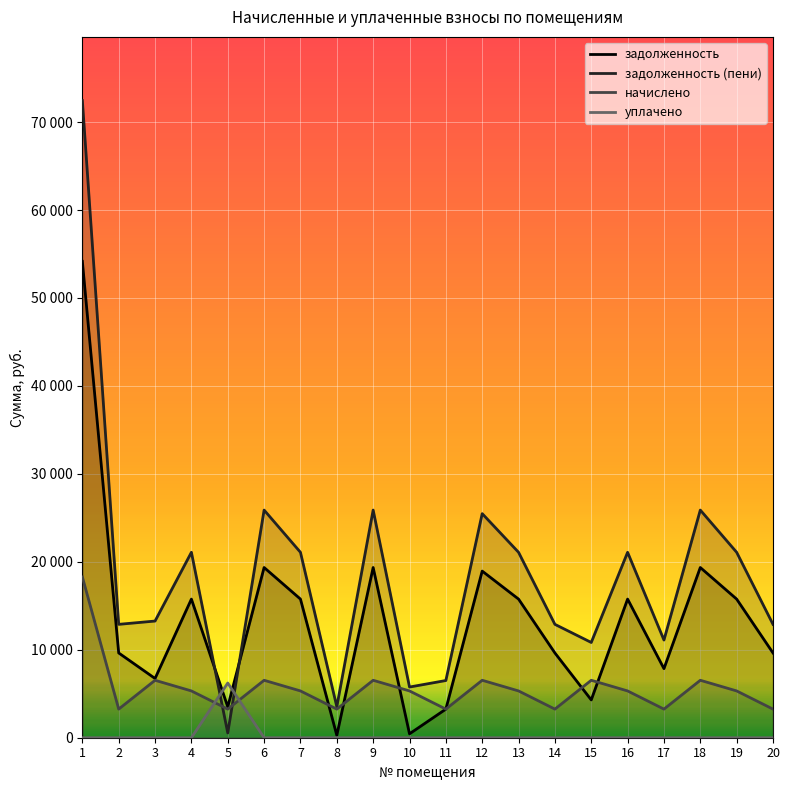

Between 3 and 6, which series saw the biggest shift?

задолженность